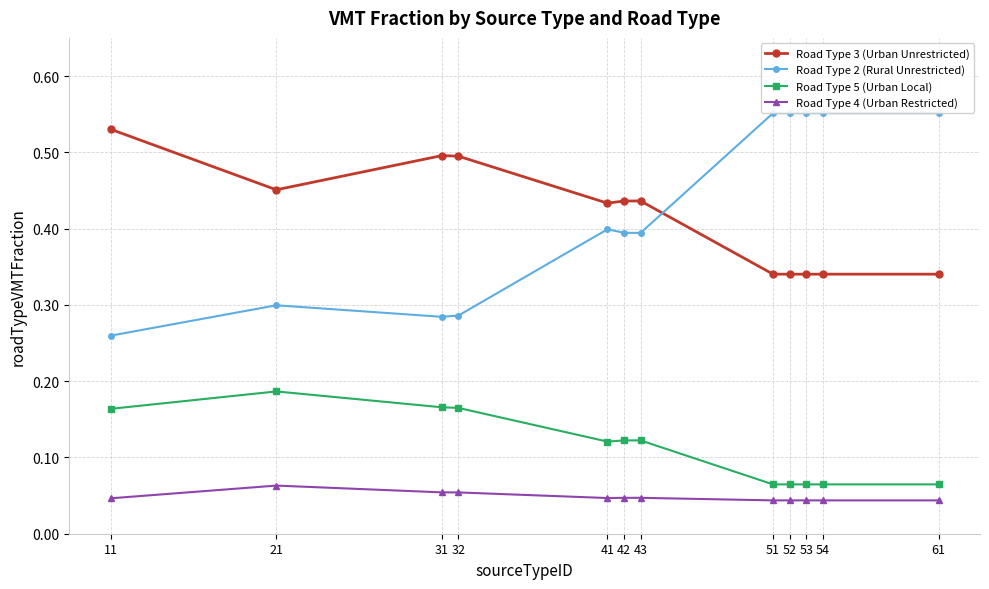

What are all the series names shown in the legend?

Road Type 3 (Urban Unrestricted), Road Type 2 (Rural Unrestricted), Road Type 5 (Urban Local), Road Type 4 (Urban Restricted)